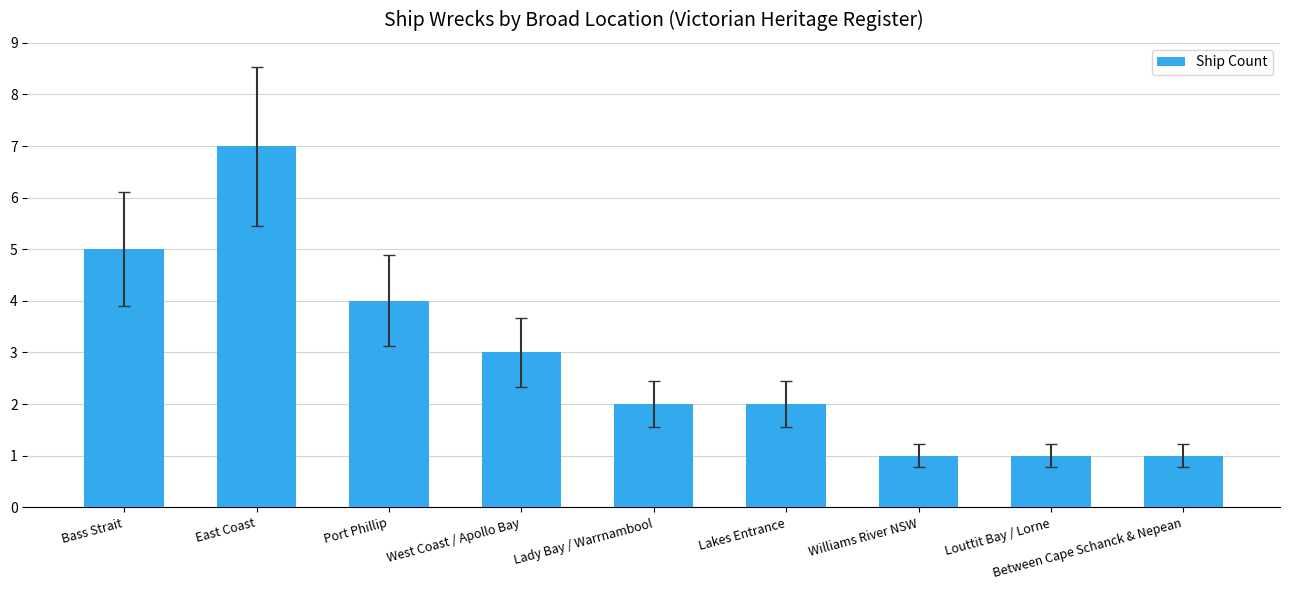

Which has a higher value, Louttit Bay / Lorne or Bass Strait?

Bass Strait